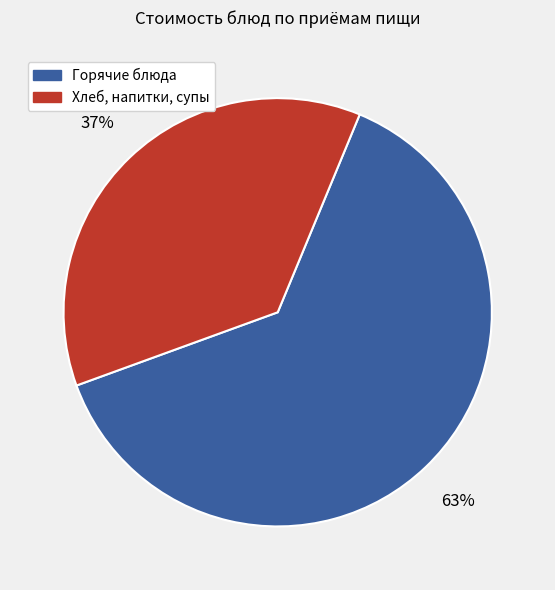

To the nearest percent, what is the difference between the Хлеб, напитки, супы and Горячие блюда slice percentages?

26%